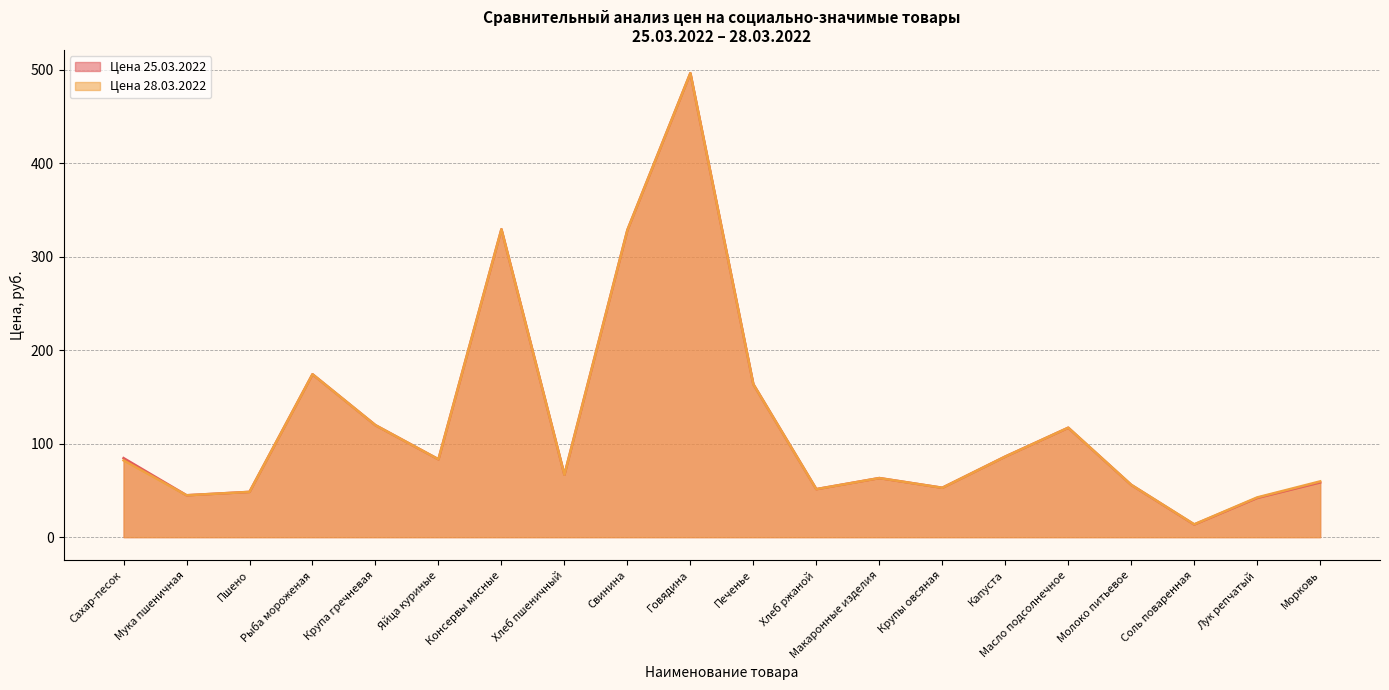

At which category is the sum across all series the highest?

Говядина